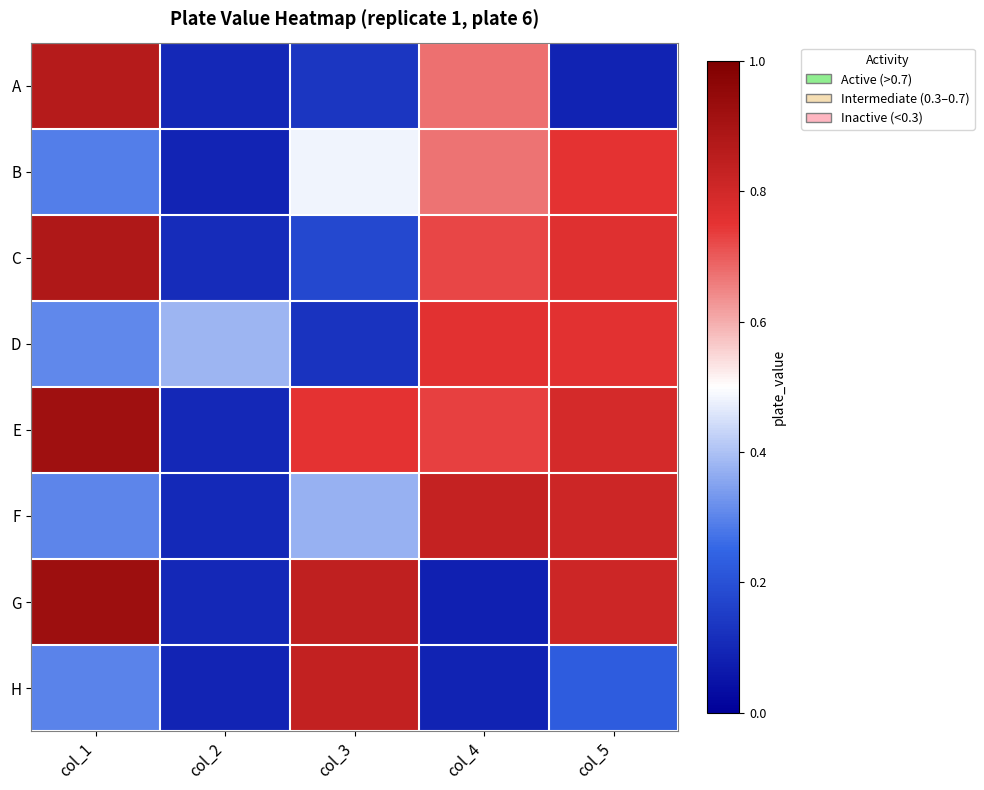

How many categories are shown in the chart?

5